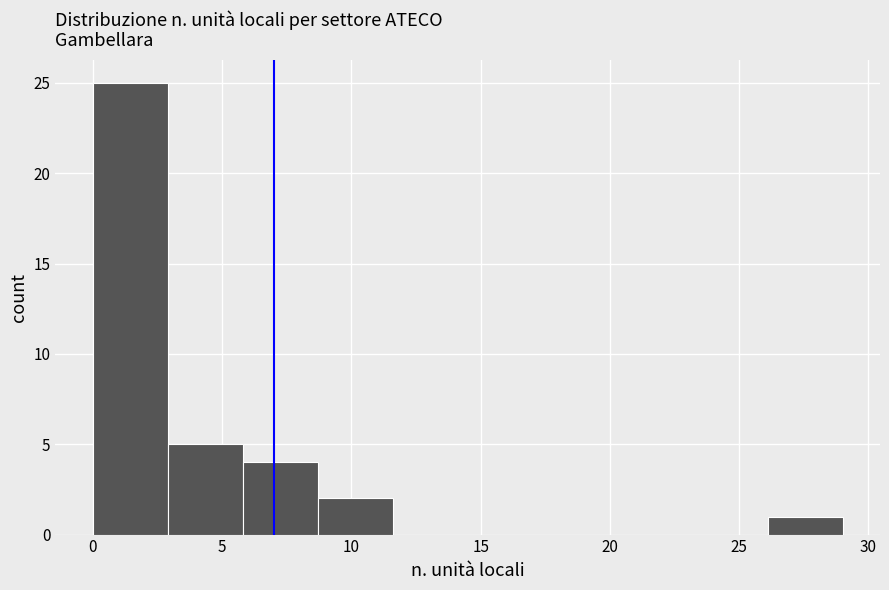

What is the height of the bar covering 26.1 to 29.0 on the x-axis? Neither the bar edges nor the heights are printed on the chart, so give them approximately, as read against the axes.

1